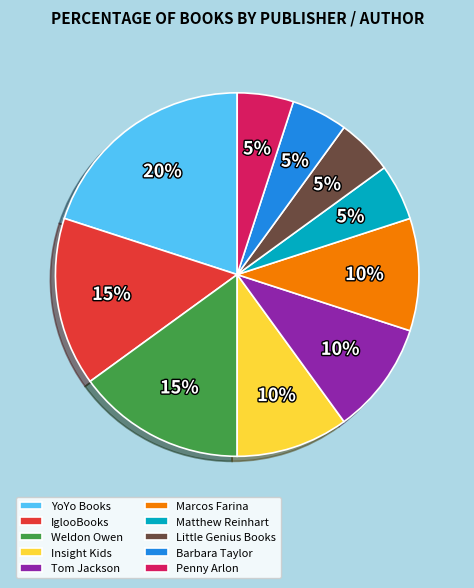

Combined, do Tom Jackson and YoYo Books account for over 50%?

No